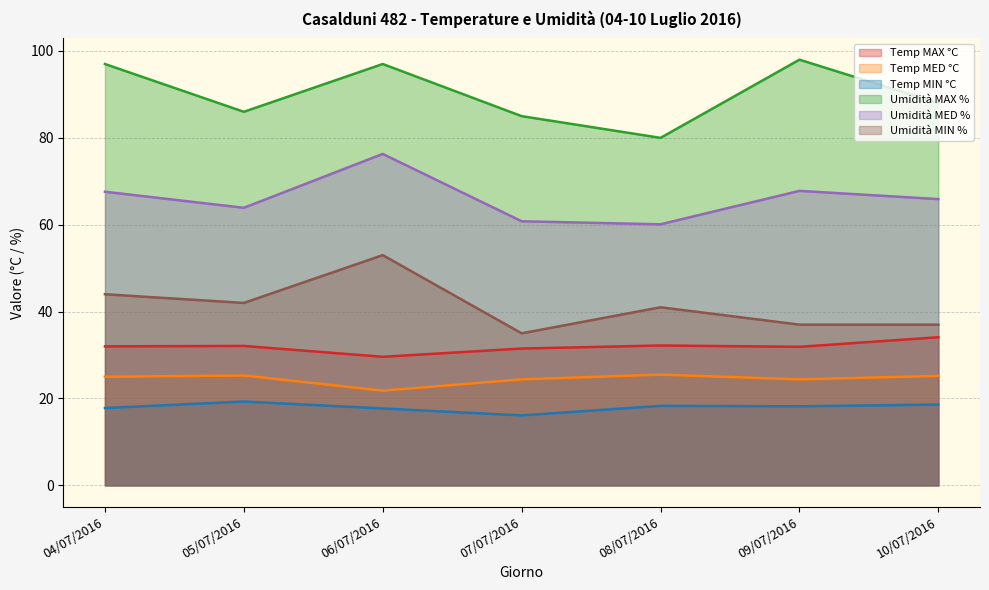

Which series changed the most between 08/07/2016 and 09/07/2016?

Umidità MAX %